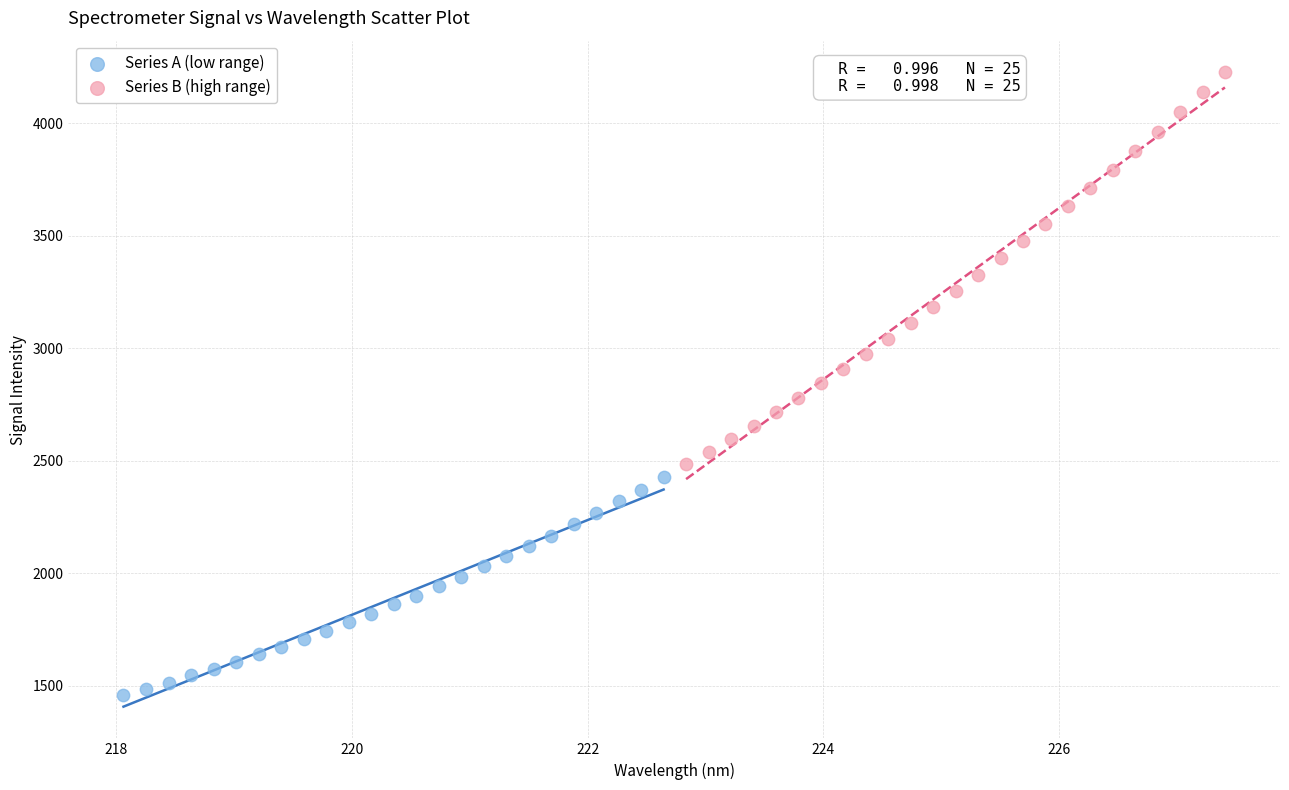

Which series reaches the maximum Y coordinate?

Series B (high range)